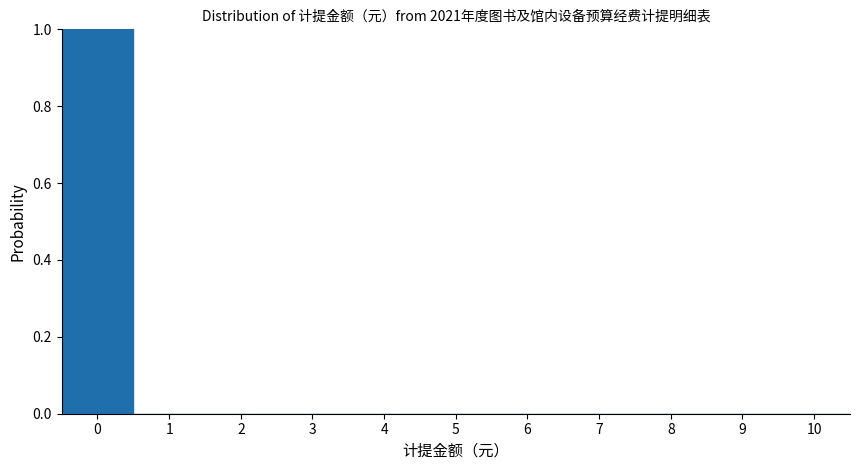

Reading left to right, transcribe this chart: for each bar, give the range it covers on the x-axis and its height. The values are not printed on the chart, so give them approximately, as read against the axis.

-0.5 to 0.5: 1
0.5 to 1.5: 0
1.5 to 2.5: 0
2.5 to 3.5: 0
3.5 to 4.5: 0
4.5 to 5.5: 0
5.5 to 6.5: 0
6.5 to 7.5: 0
7.5 to 8.5: 0
8.5 to 9.5: 0
9.5 to 10.5: 0